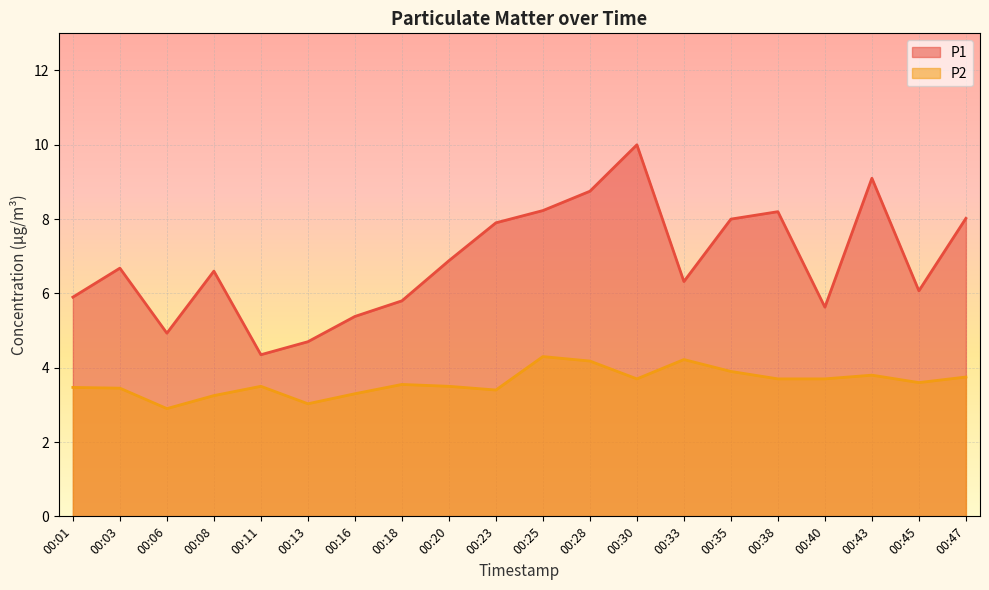

How many lines are shown in the chart?

2